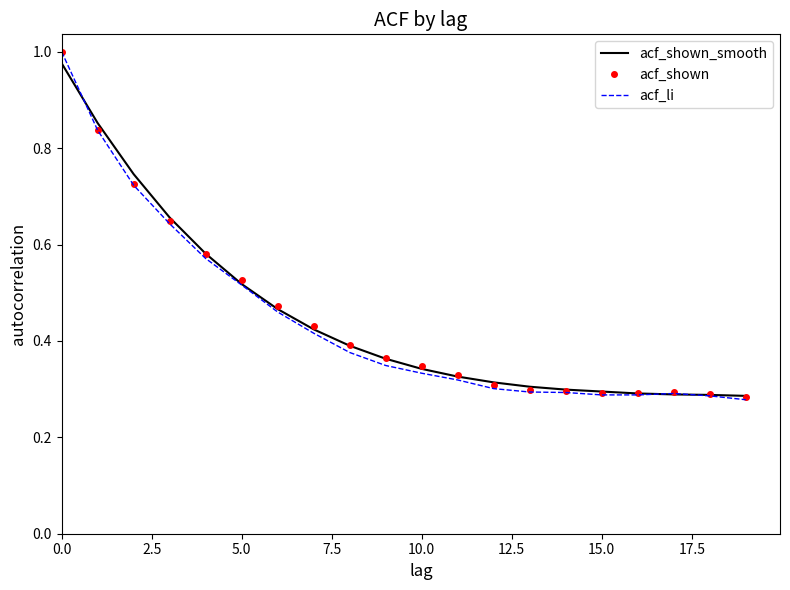

True or false: acf_shown_smooth and acf_shown cross at least once.

True